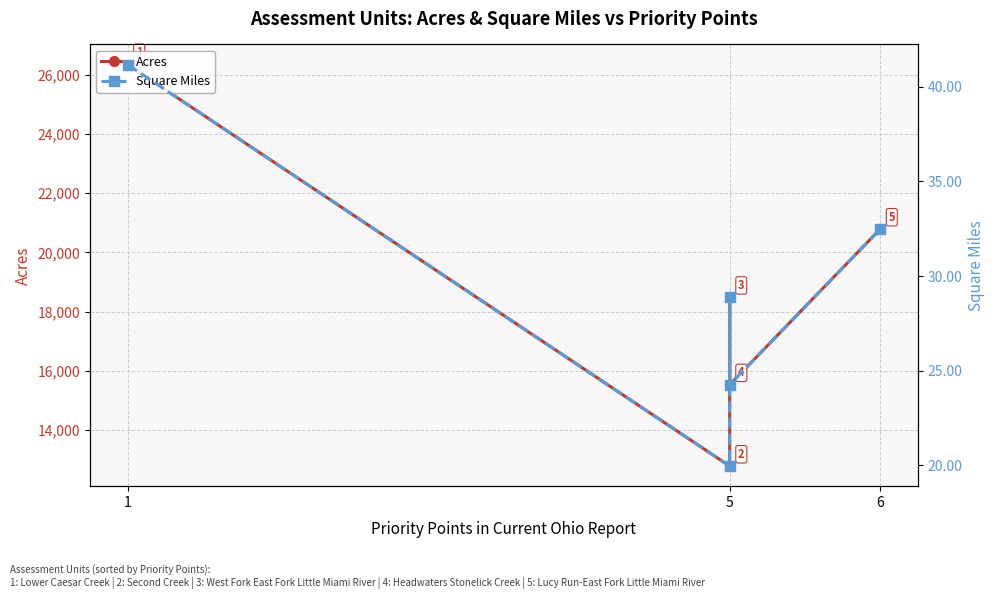

What is the difference between the maximum and minimum values in the Acres series?

13579.1